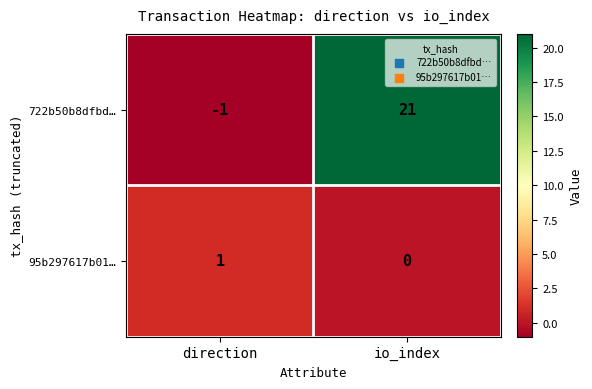

Where is 95b297617b01… nearest to the value 0?

io_index